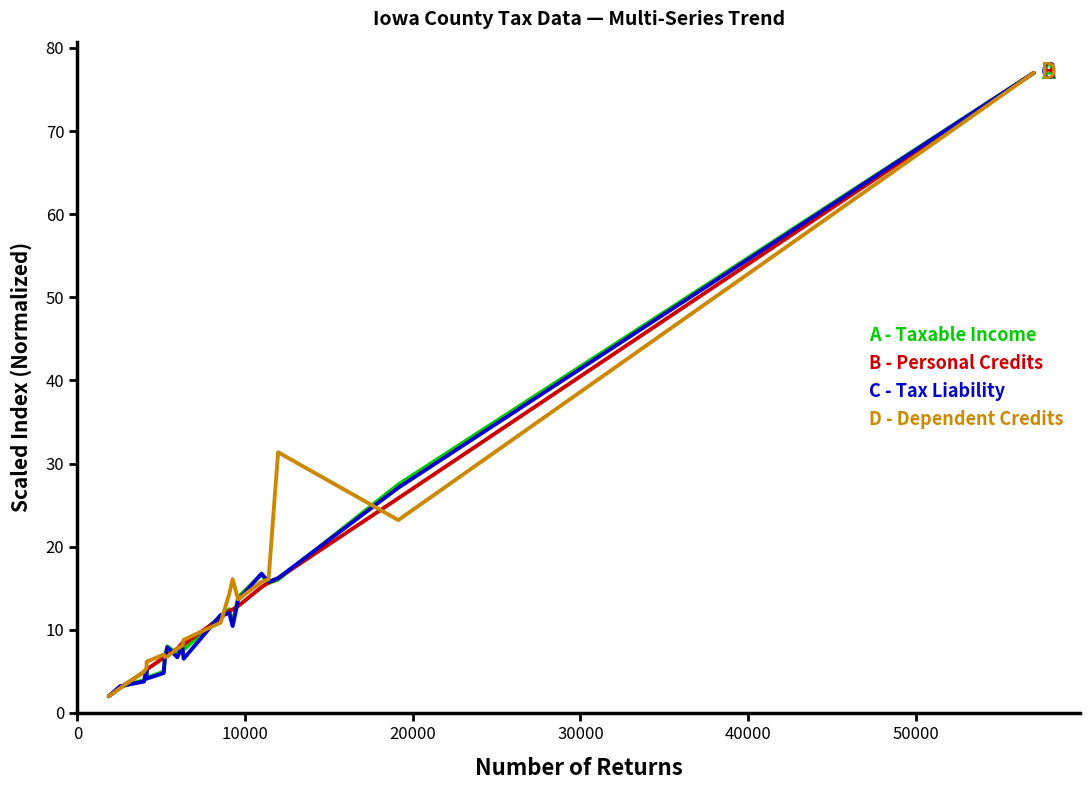

What is the smallest value displayed?

2.0